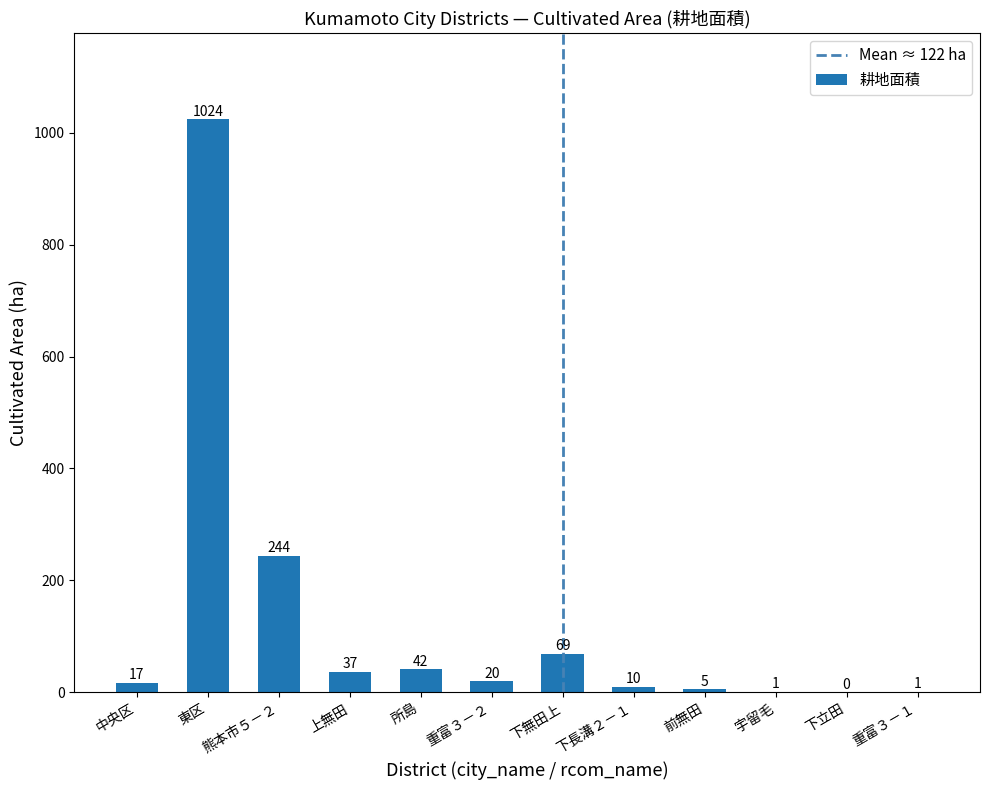

What is the difference between the values at 重富３－１ and 中央区?

16